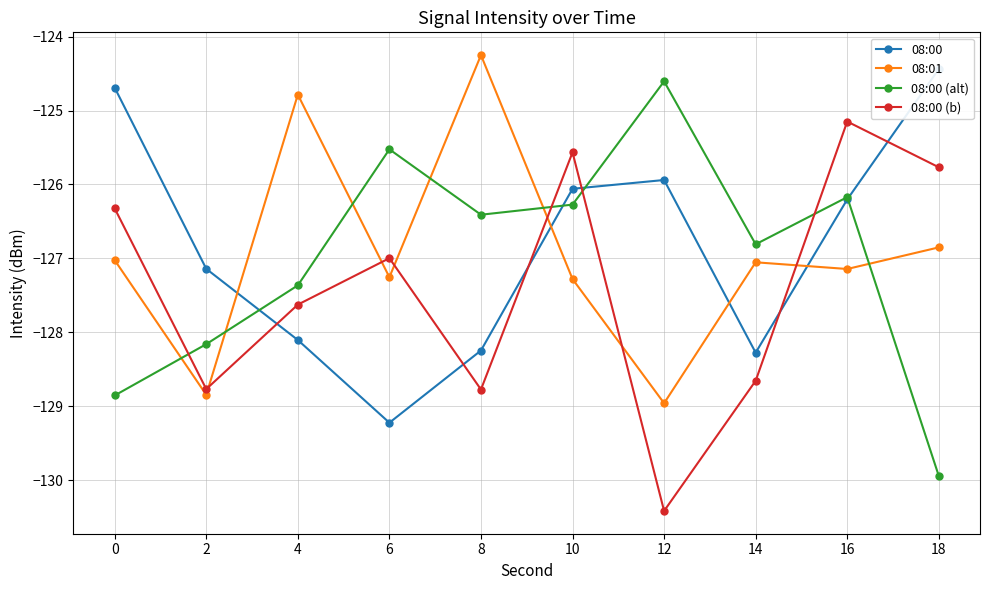

How many interior local valleys does the 08:00 (b) series have?

3